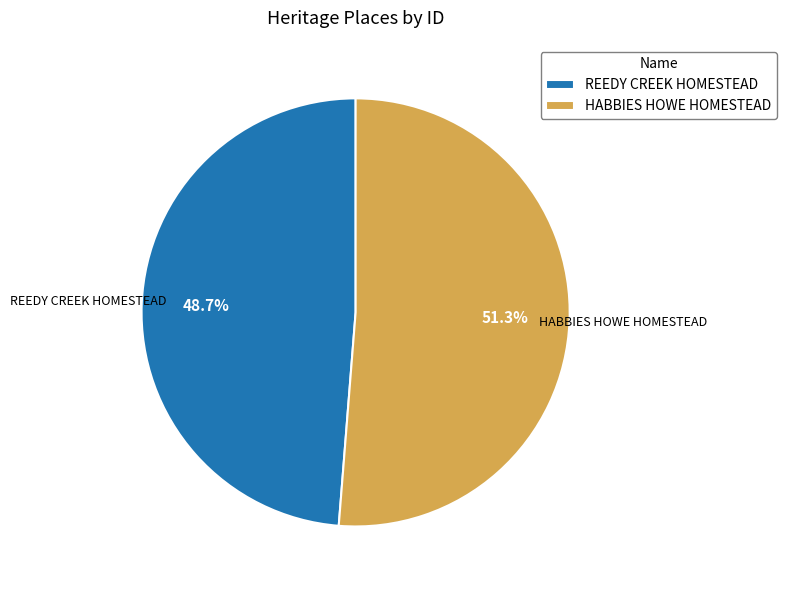

Is it true that HABBIES HOWE HOMESTEAD is 51% of the pie?

True